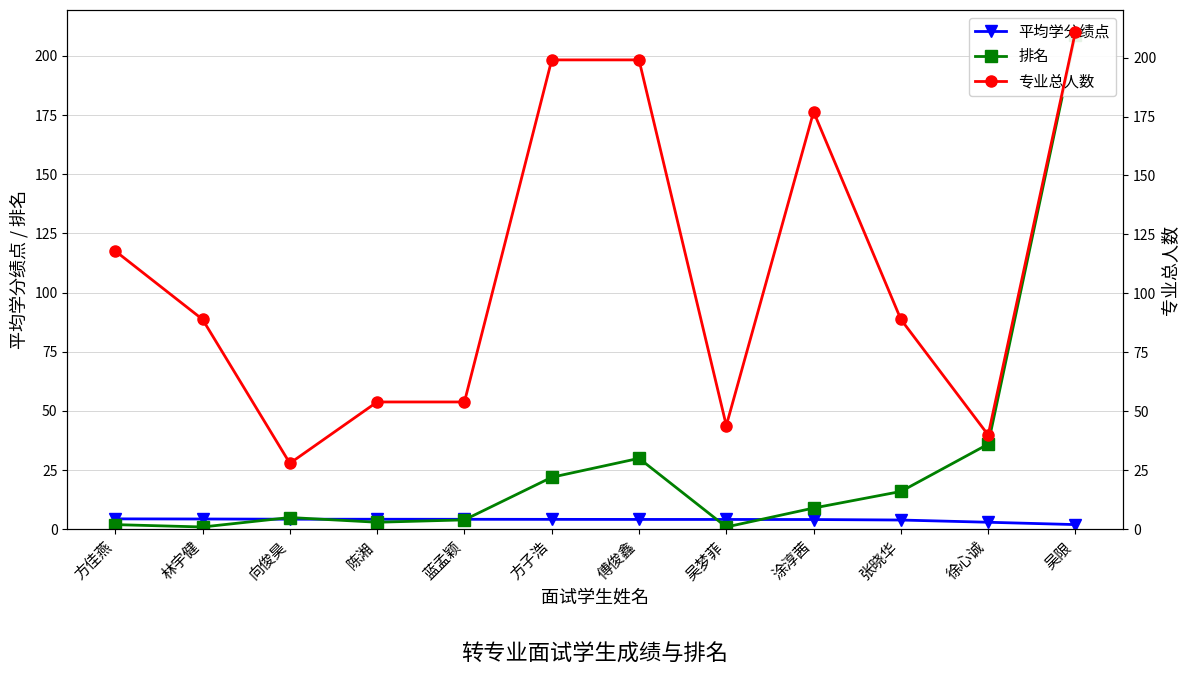

Is the value of 平均学分绩点 at 吴限 greater than the value of 专业总人数 at 方子浩?

No